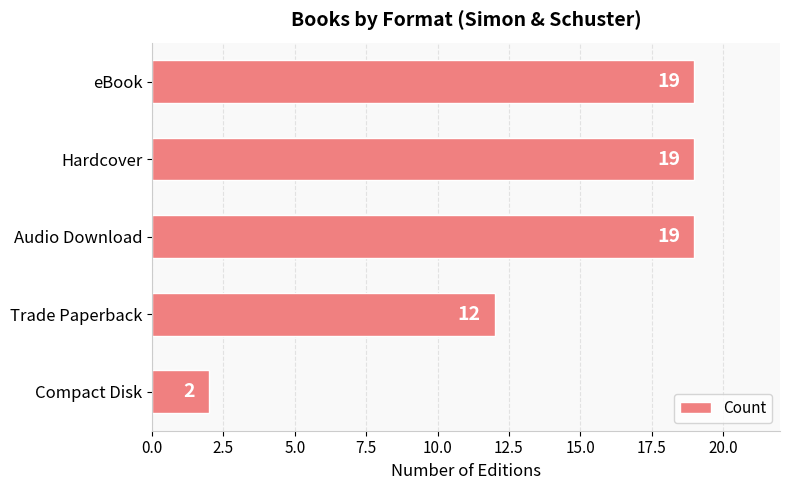

Reading top to bottom, what are all the values shown in this chart?

eBook=19	Hardcover=19	Audio Download=19	Trade Paperback=12	Compact Disk=2